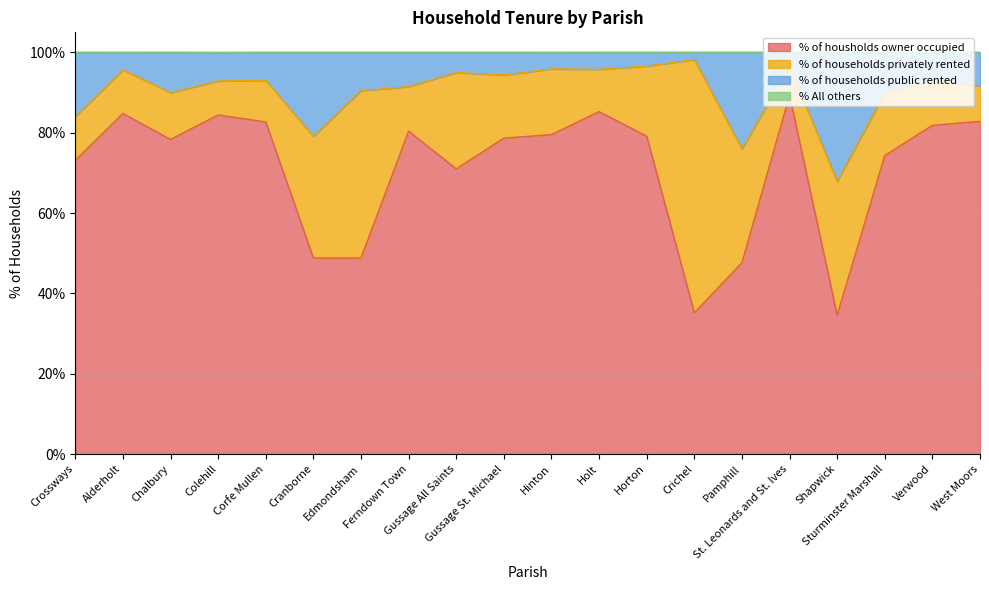

What is the highest value of the % of housholds owner occupied series?

89.3